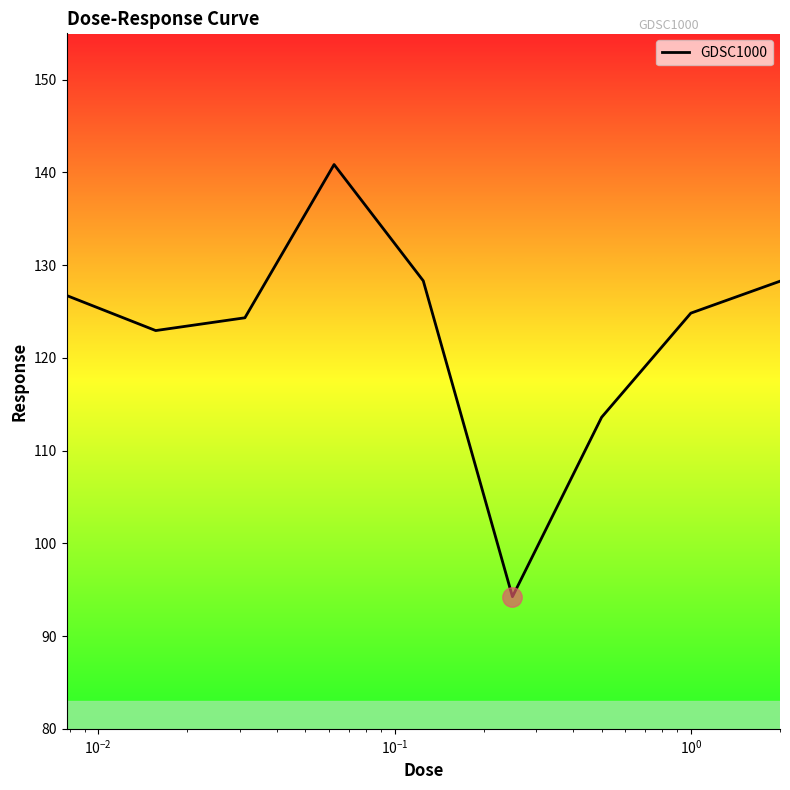

What is the smallest value displayed?

94.2